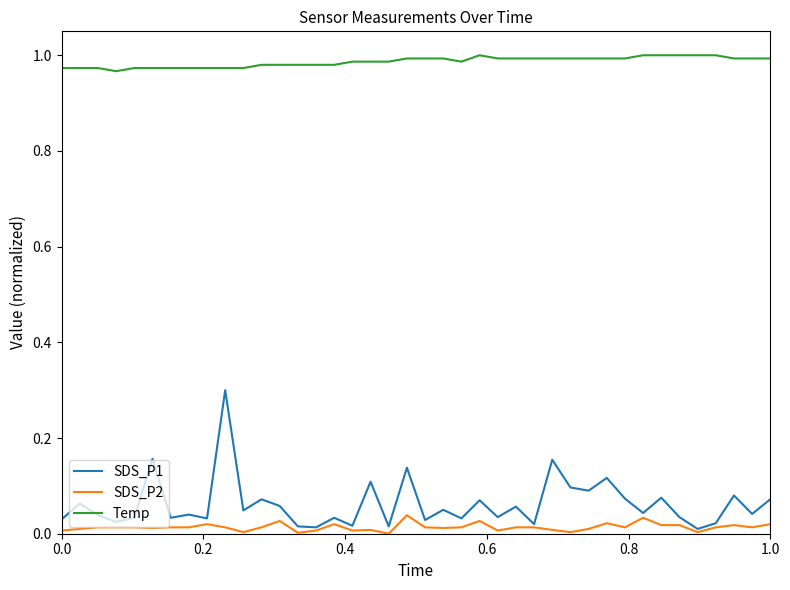

Rank the series by their maximum value, from lowest to highest.

SDS_P2, SDS_P1, Temp